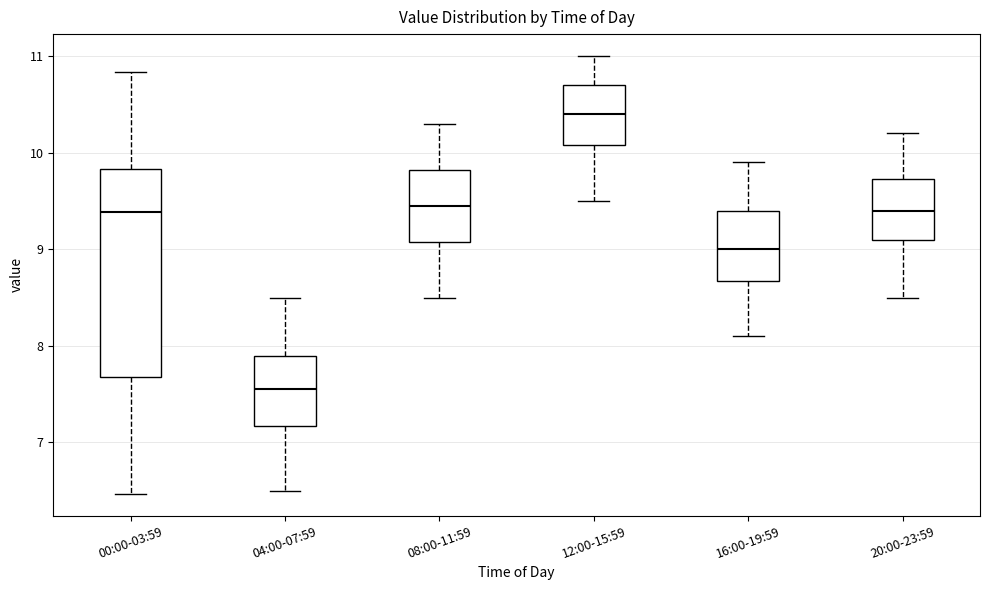

Where is the lower edge of the box for 04:00-07:59 on the y-axis? The values are not printed on the chart, so give them approximately, as read against the axis.

7.2